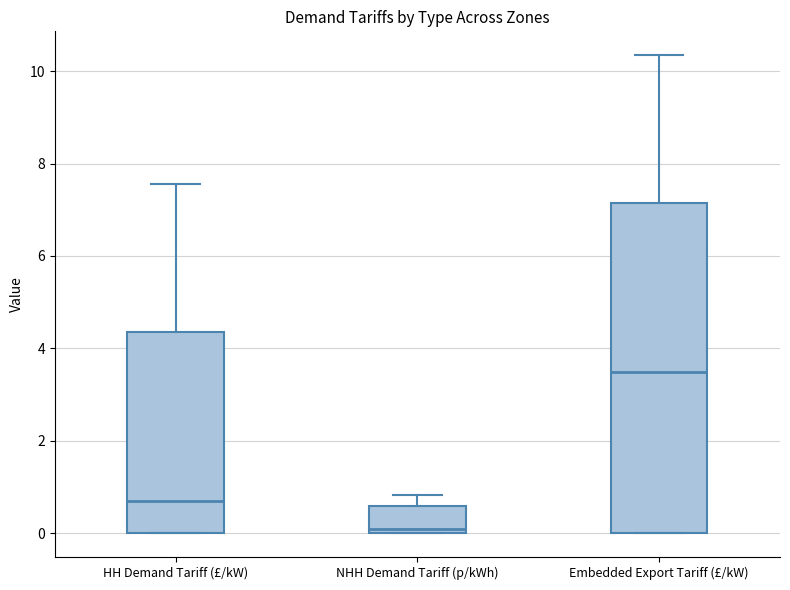

Where is the lower edge of the box for NHH Demand Tariff (p/kWh) on the y-axis? The values are not printed on the chart, so give them approximately, as read against the axis.

0.0